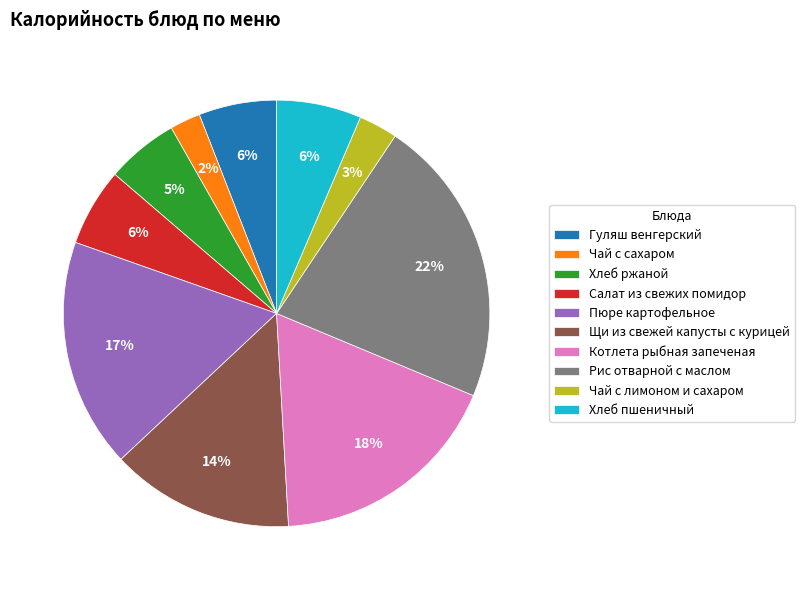

To the nearest percent, what is the combined percentage of Щи из свежей капусты с курицей and Чай с лимоном и сахаром?

17%